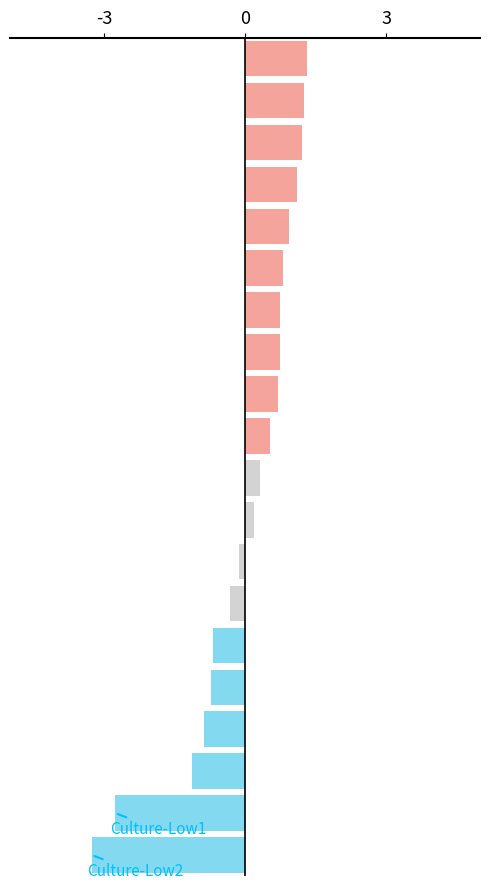

What is the value of the 2nd bar from the top?

1.3